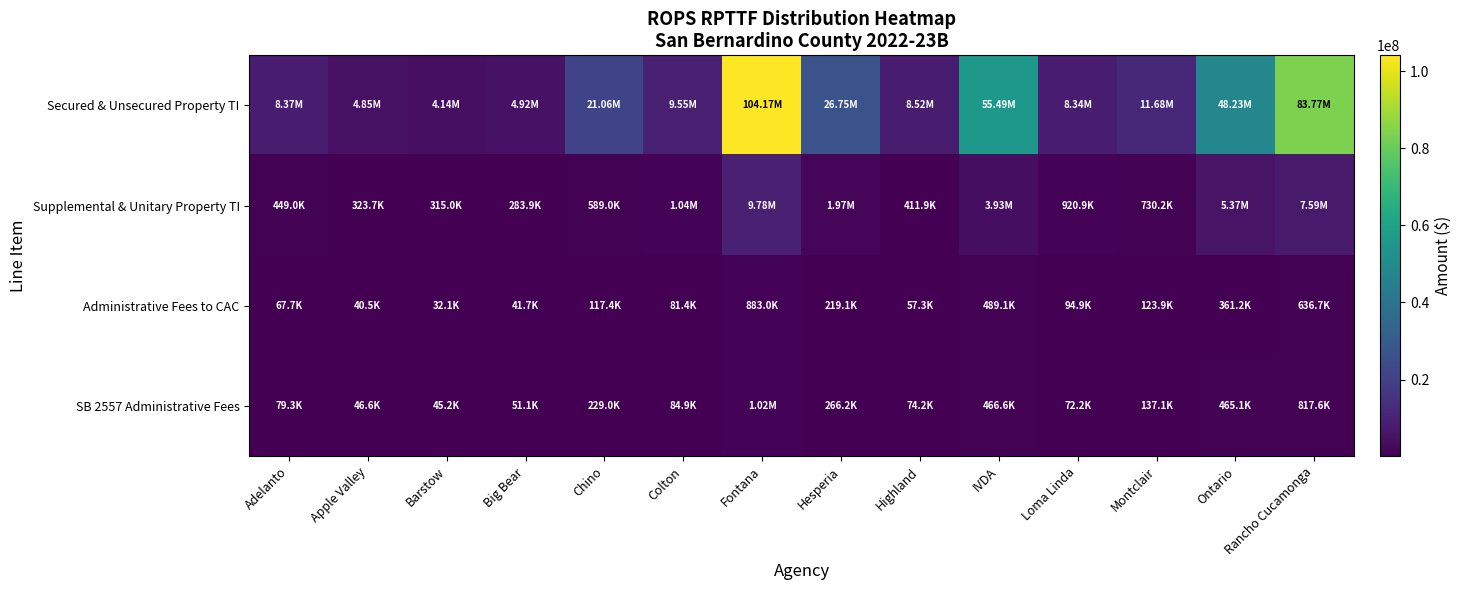

Between Colton and Highland, which series saw the biggest shift?

Secured & Unsecured Property TI